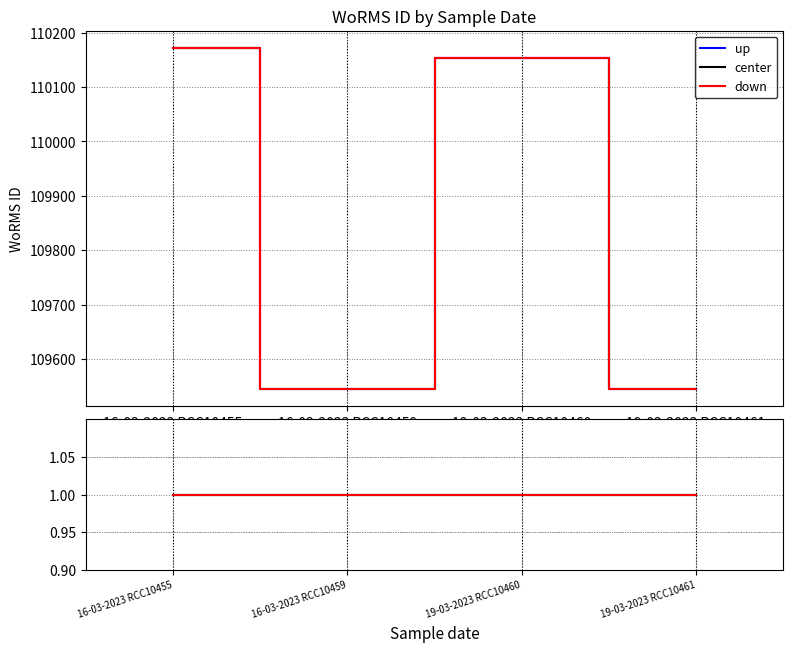

What is the greatest value displayed?

110172